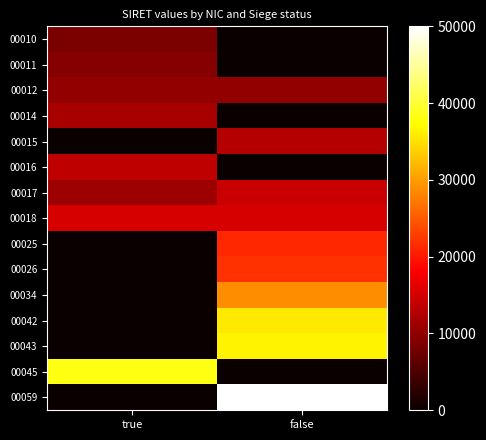

Reading right to left, what are all the values shown in this chart?

00010: false=0.0	true=8474.6
00011: false=0.0	true=9322.0
00012: false=10169.5	true=10169.5
00014: false=0.0	true=11864.4
00015: false=12711.9	true=0.0
00016: false=0.0	true=13559.3
00017: false=14406.8	true=11016.9
00018: false=15254.2	true=15254.2
00025: false=21186.4	true=0.0
00026: false=22033.9	true=0.0
00034: false=28813.6	true=0.0
00042: false=35593.2	true=0.0
00043: false=36440.7	true=0.0
00045: false=0.0	true=38135.6
00059: false=50000.0	true=0.0